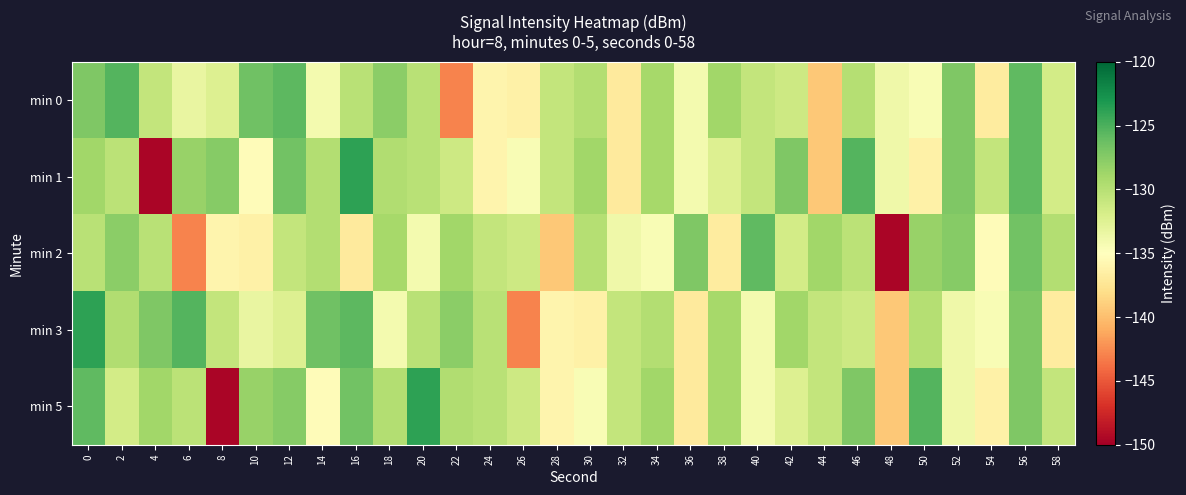

Reading right to left, transcribe all the data shown in this chart.

min 0: 58=-131.7	56=-125.9	54=-136.9	52=-127.2	50=-134.4	48=-133.8	46=-129.9	44=-139.4	42=-131.3	40=-130.7	38=-128.8	36=-134.2	34=-129.1	32=-136.9	30=-129.8	28=-130.7	26=-136.4	24=-136.0	22=-142.9	20=-130.2	18=-127.8	16=-130.1	14=-134.2	12=-125.7	10=-126.5	8=-132.4	6=-133.3	4=-130.7	2=-125.3	0=-127.2
min 1: 58=-131.7	56=-125.9	54=-130.7	52=-127.2	50=-136.4	48=-133.8	46=-125.3	44=-139.4	42=-127.2	40=-130.7	38=-132.4	36=-134.2	34=-129.1	32=-136.9	30=-128.8	28=-130.7	26=-134.4	24=-136.0	22=-131.3	20=-130.2	18=-129.7	16=-123.9	14=-129.8	12=-126.7	10=-135.3	8=-127.5	6=-128.4	4=-149.6	2=-130.3	0=-128.9
min 2: 58=-129.8	56=-126.7	54=-135.3	52=-127.5	50=-128.4	48=-149.6	46=-130.3	44=-128.9	42=-131.7	40=-125.9	38=-136.9	36=-127.2	34=-134.4	32=-133.8	30=-129.9	28=-139.4	26=-131.3	24=-130.7	22=-128.8	20=-134.2	18=-129.1	16=-136.9	14=-129.8	12=-130.7	10=-136.4	8=-136.0	6=-142.9	4=-130.2	2=-127.8	0=-130.1
min 3: 58=-136.9	56=-127.2	54=-134.4	52=-133.8	50=-129.9	48=-139.4	46=-131.3	44=-130.7	42=-128.8	40=-134.2	38=-129.1	36=-136.9	34=-129.8	32=-130.7	30=-136.4	28=-136.0	26=-142.9	24=-130.2	22=-127.8	20=-130.1	18=-134.2	16=-125.7	14=-126.5	12=-132.4	10=-133.3	8=-130.7	6=-125.3	4=-127.2	2=-129.7	0=-123.9
min 5: 58=-130.7	56=-127.2	54=-136.4	52=-133.8	50=-125.3	48=-139.4	46=-127.2	44=-130.7	42=-132.4	40=-134.2	38=-129.1	36=-136.9	34=-128.8	32=-130.7	30=-134.4	28=-136.0	26=-131.3	24=-130.2	22=-129.7	20=-123.9	18=-129.8	16=-126.7	14=-135.3	12=-127.5	10=-128.4	8=-149.6	6=-130.3	4=-128.9	2=-131.7	0=-125.9